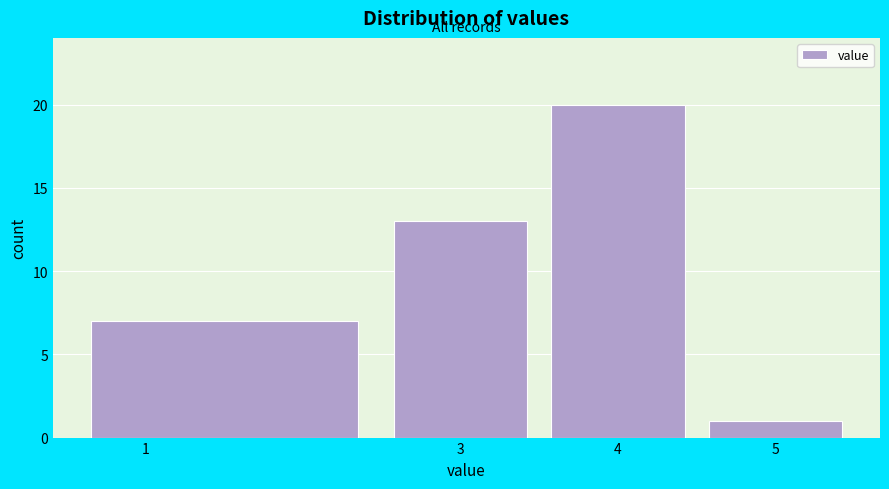

How tall is the bar that spans 4.5 to 5.5 on the x-axis? The values are not printed on the chart, so give them approximately, as read against the axis.

1